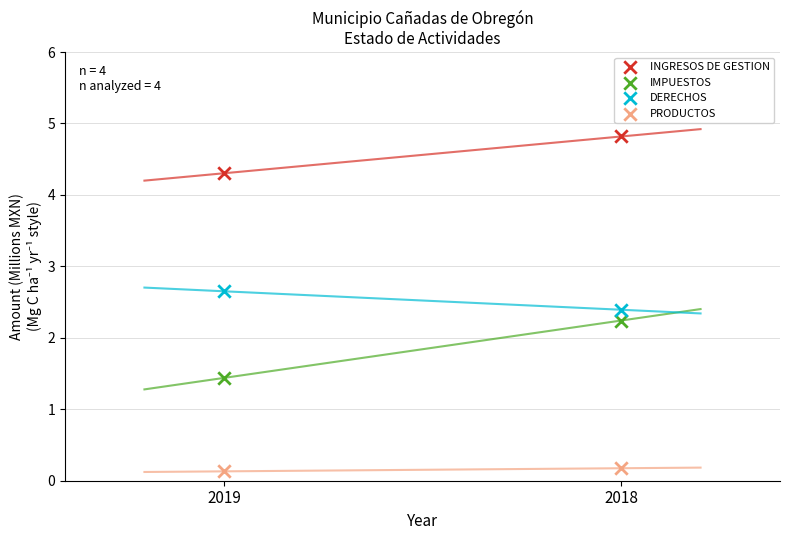

Across all series, what Y value is closest to 2?

2.2